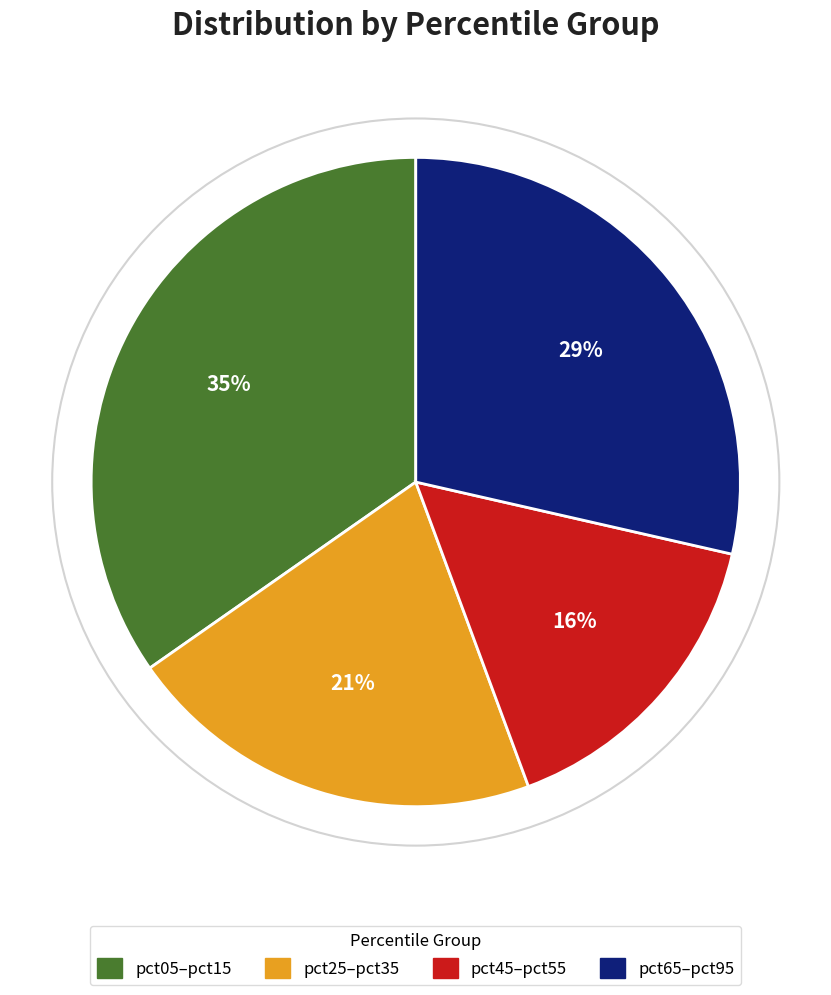

To the nearest percent, what is the difference between the largest and smallest slice percentages?

19%